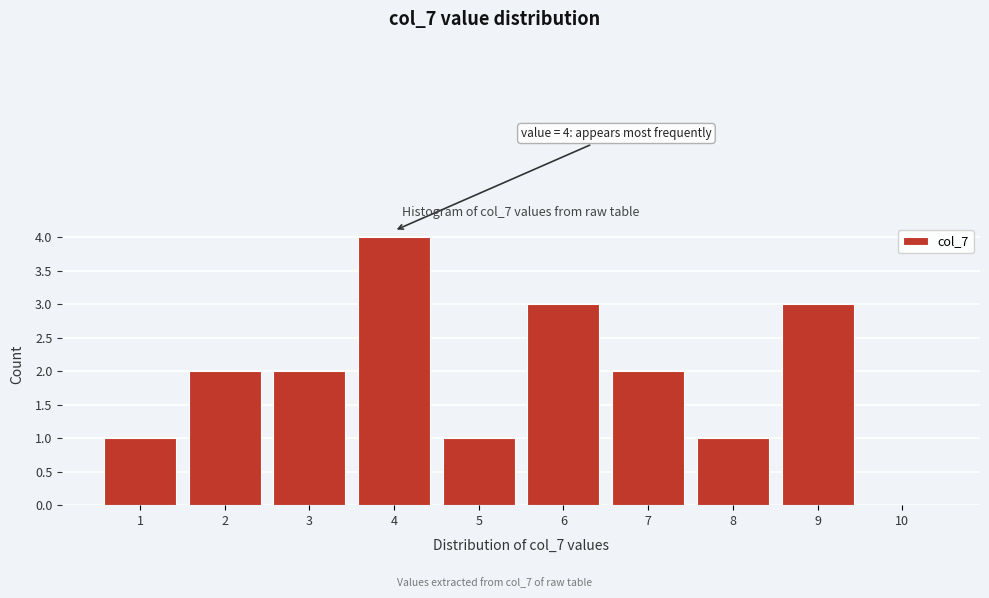

Reading left to right, transcribe all the data shown in this chart.

1=1	2=2	3=2	4=4	5=1	6=3	7=2	8=1	9=3	10=0